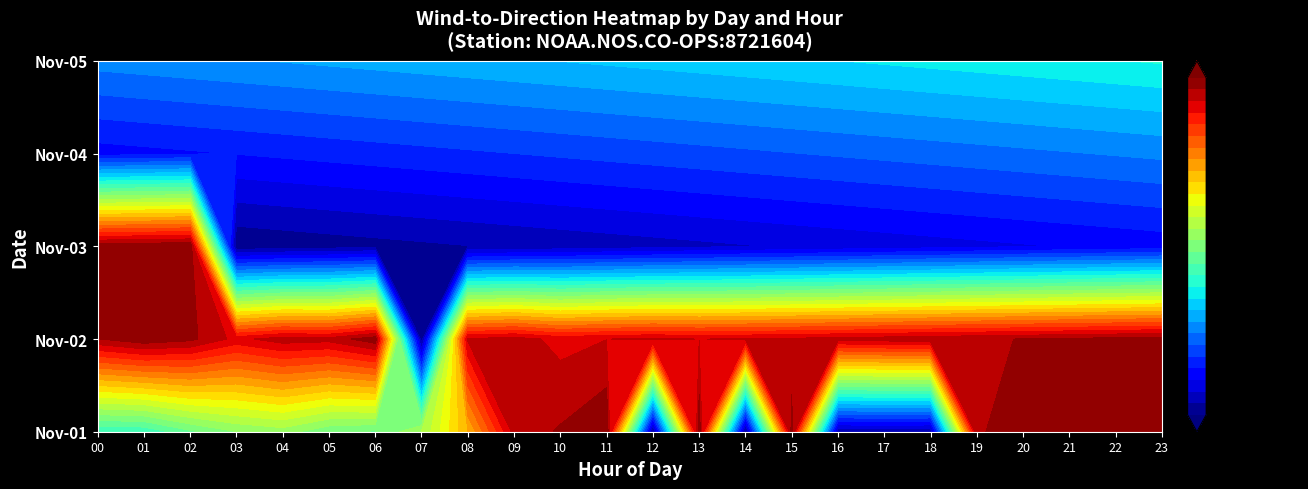

Reading left to right, list all the values displayed in this chart.

Nov-01: 150	151	171	186	192	176	172	199	260	340	349	359	4	356	3	354	13	15	13	347	350	354	360	359
Nov-02: 347	357	351	331	342	340	356	5	337	341	331	335	337	335	336	338	340	342	344	346	348	350	352	354
Nov-03: 356	358	360	2	4	6	8	10	12	14	16	18	20	22	24	26	28	30	32	34	36	38	40	42
Nov-04: 44	46	48	50	52	54	56	58	60	62	64	66	68	70	72	74	76	78	80	82	84	86	88	90
Nov-05: 92	94	96	98	100	102	104	106	108	110	112	114	116	118	120	122	124	126	128	130	132	134	136	138